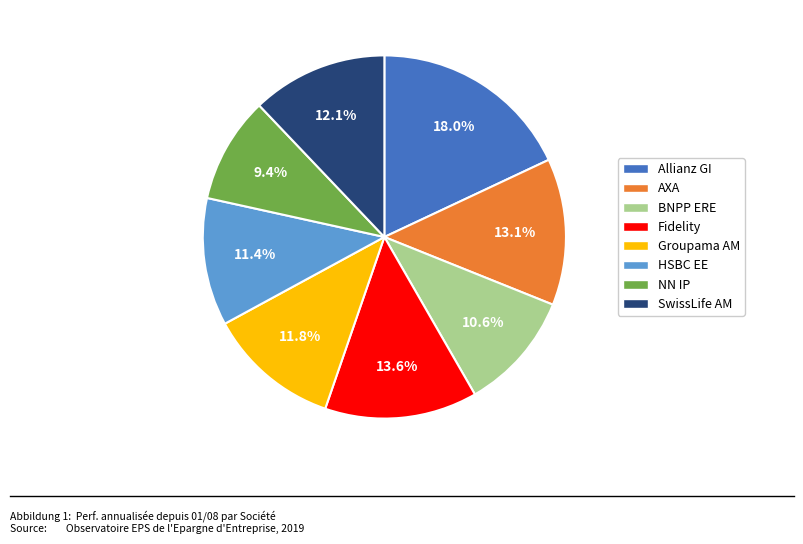

What portion of the pie excludes HSBC EE?

88.6%